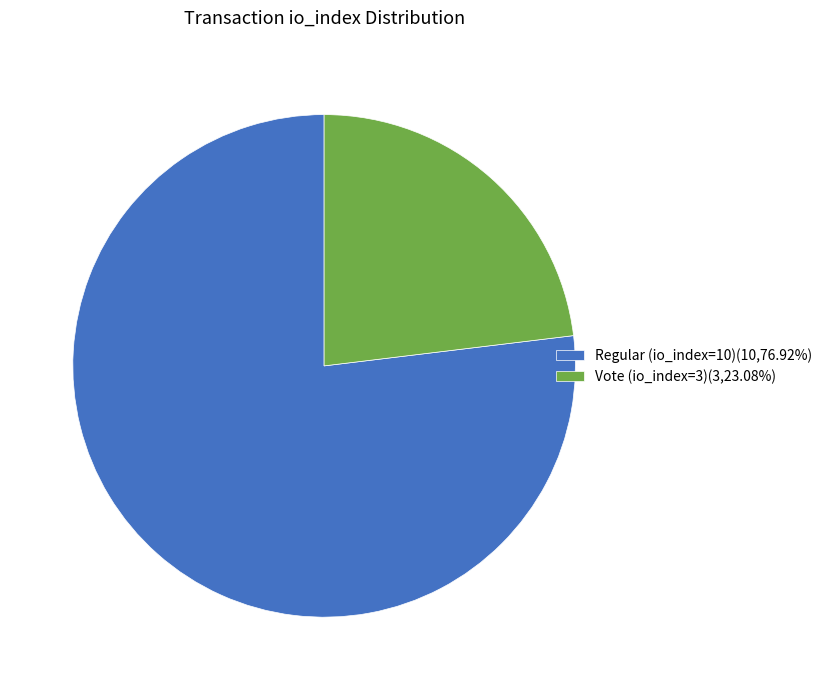

Combined, do Vote (io_index=3)(3,23.08%) and Regular (io_index=10)(10,76.92%) account for over 50%?

Yes